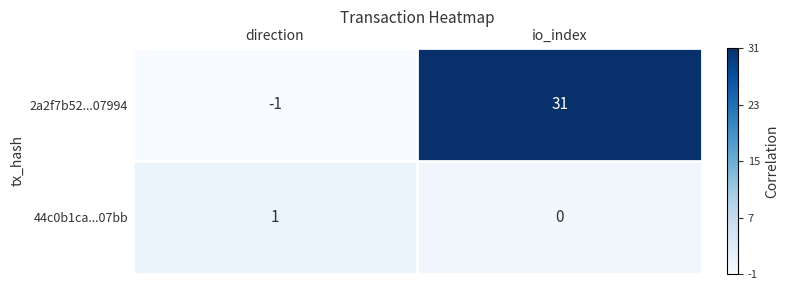

Count the number of data series in this chart.

2